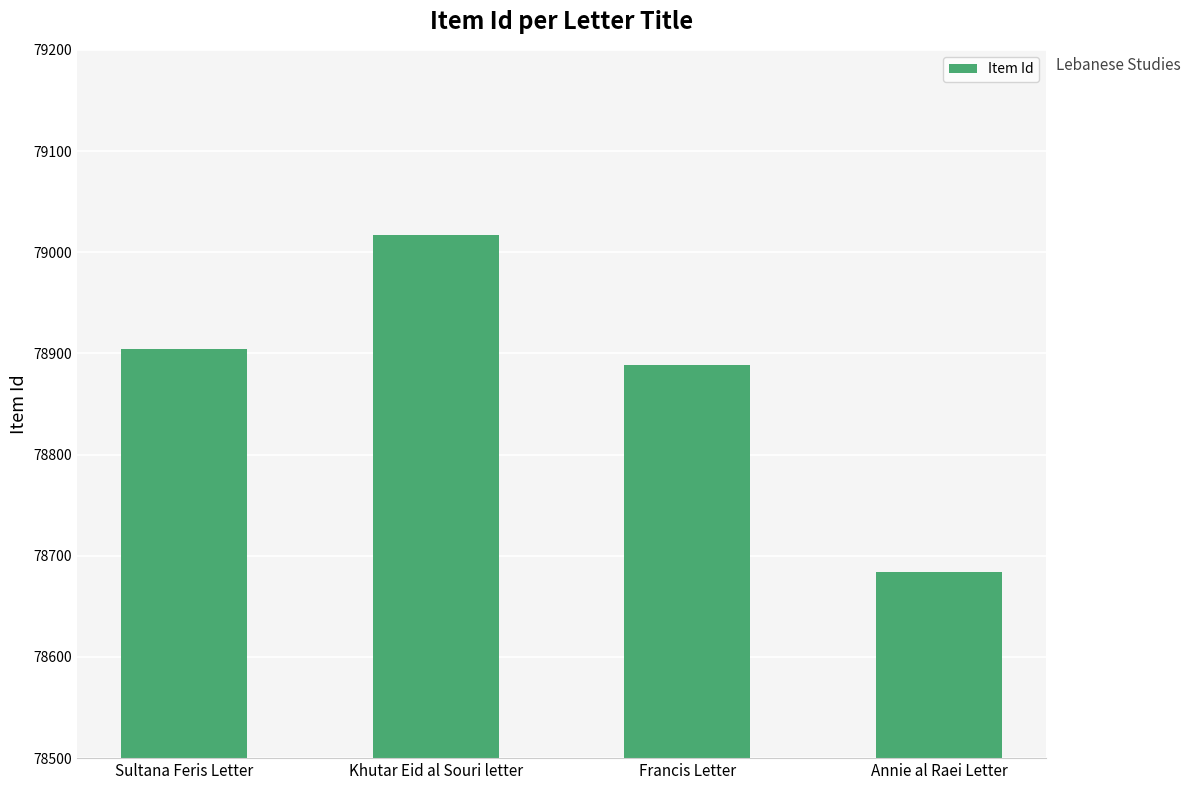

What is the difference between the second highest and minimum values?

220